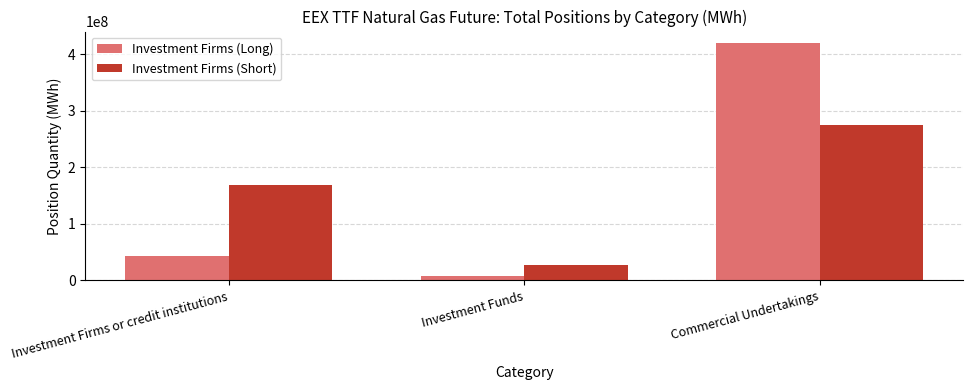

What is the average value of the Investment Firms (Short) series?

156682311